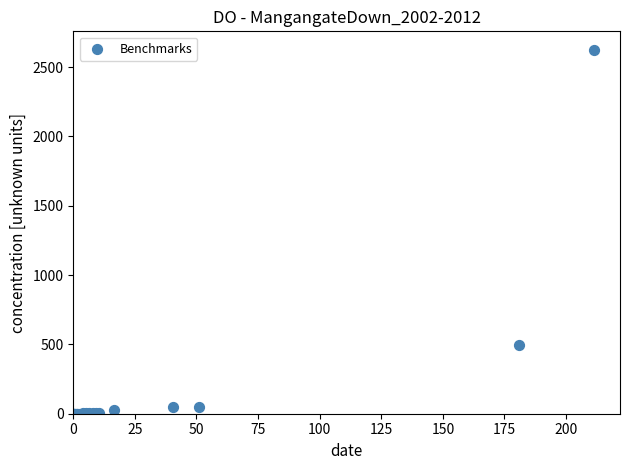

What Y value in the scatter plot is closest to 1313?

497.6